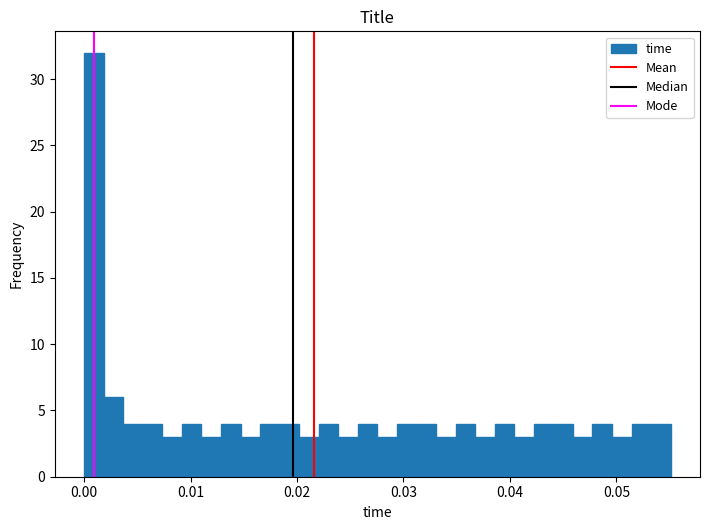

Around what value on the x-axis is the tallest bar? Give the approximate position of its centre, as read against the axis.

0.001